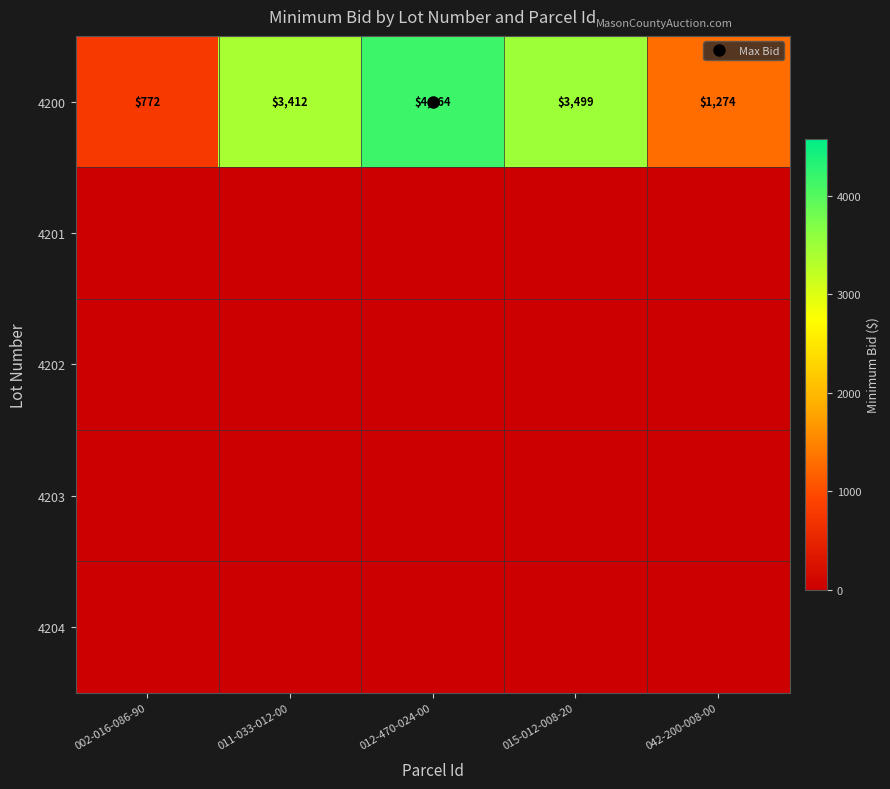

Which category has the lowest value across all series?

002-016-086-90